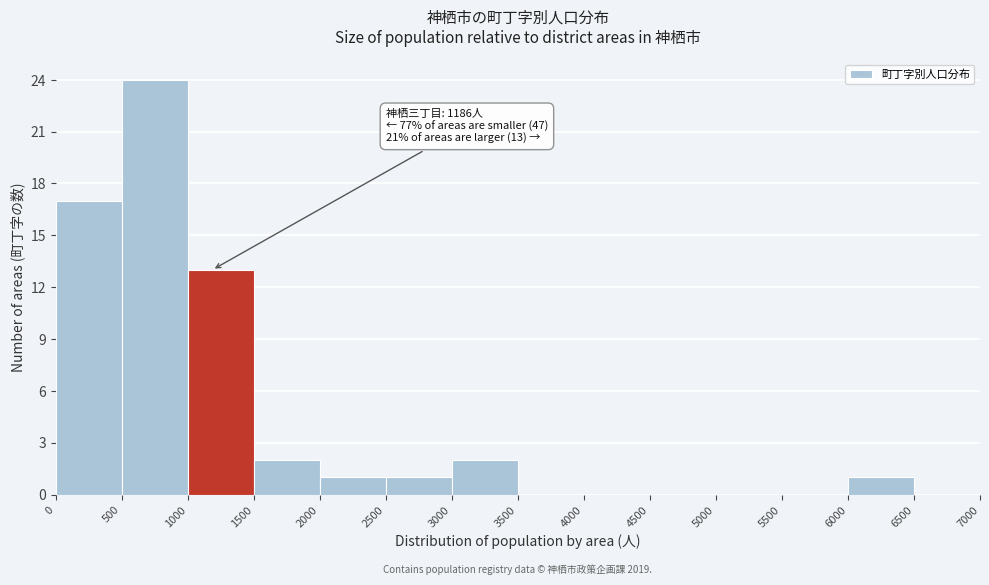

Over which range of the x-axis is the bar tallest?

500 to 1000